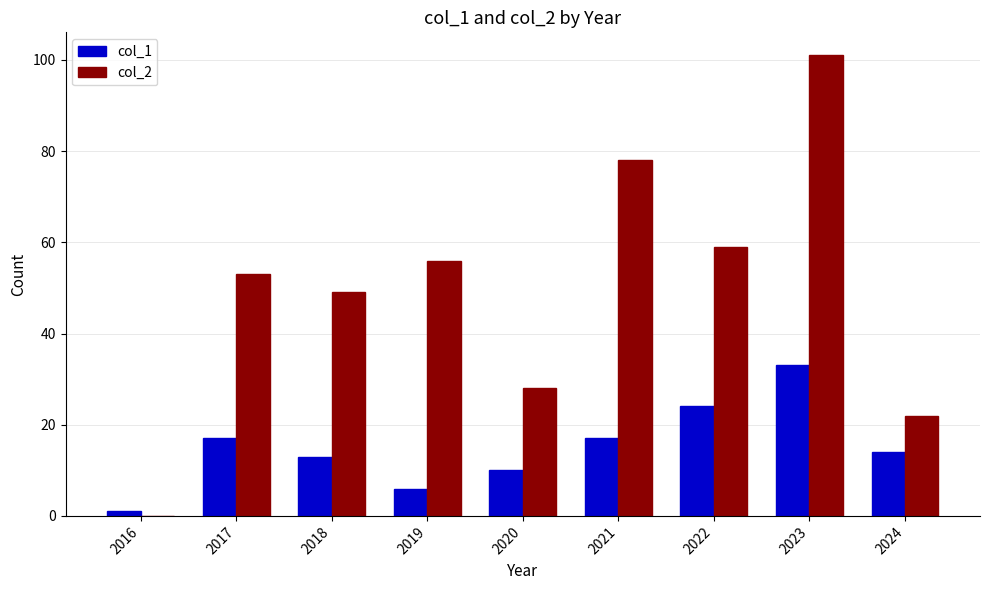

What are all the series names shown in the legend?

col_1, col_2